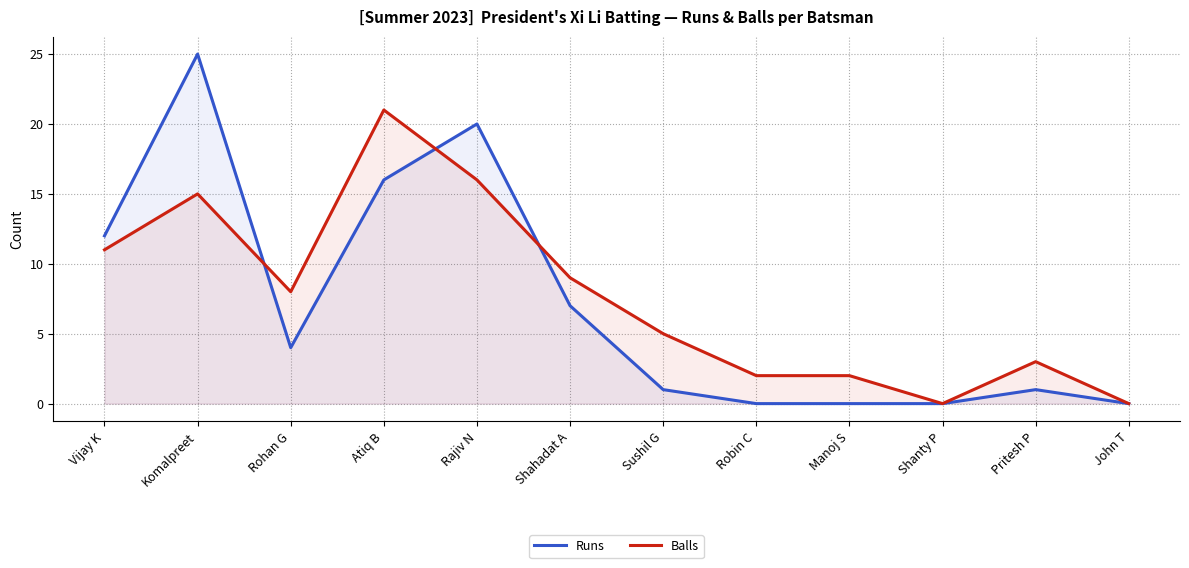

How many values in Balls are above zero?

10